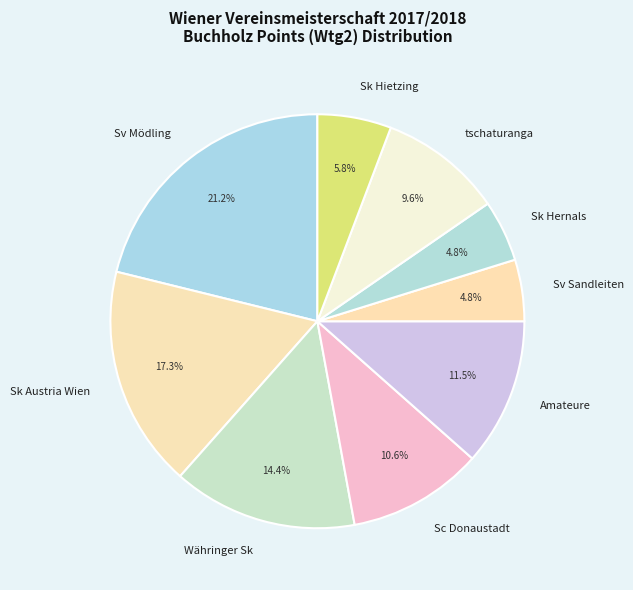

Approximately how many times larger is the value at Sk Hernals compared to Sc Donaustadt?

0.5